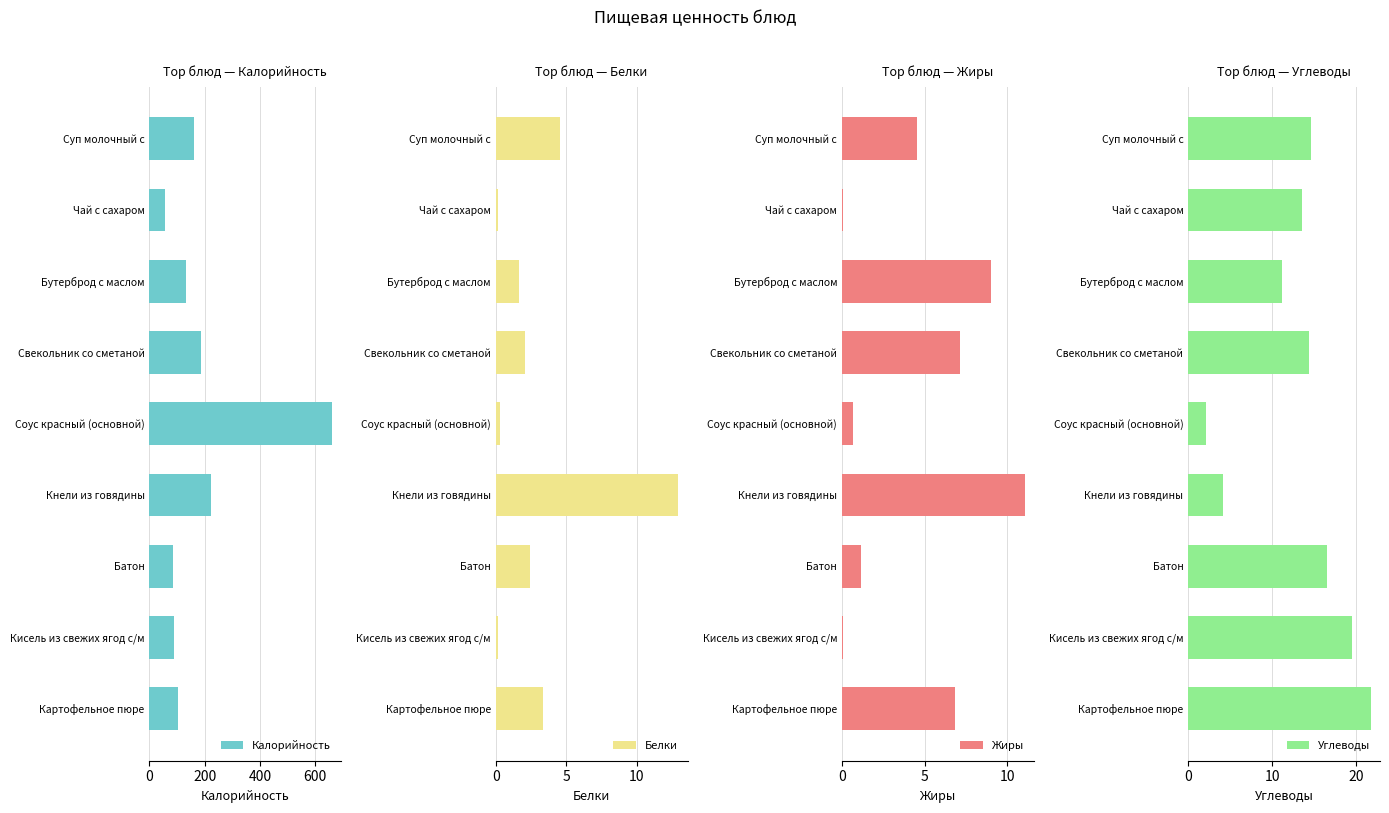

How many categories are shown in the chart?

9